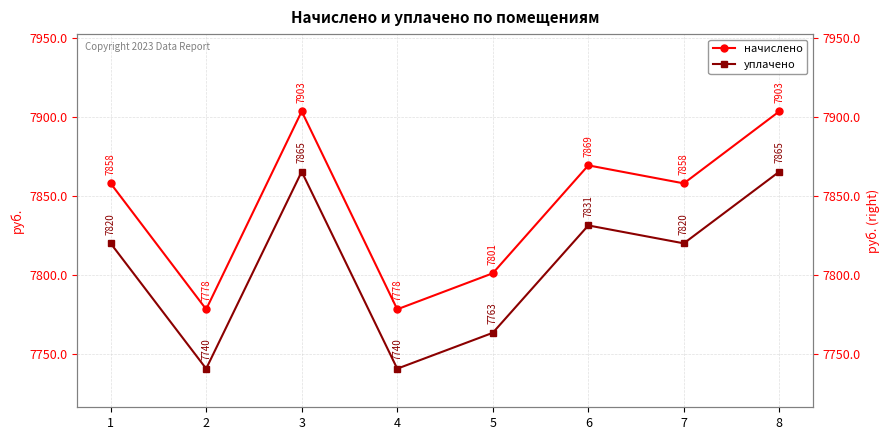

What is the difference between the maximum and minimum values in the уплачено series?

124.7